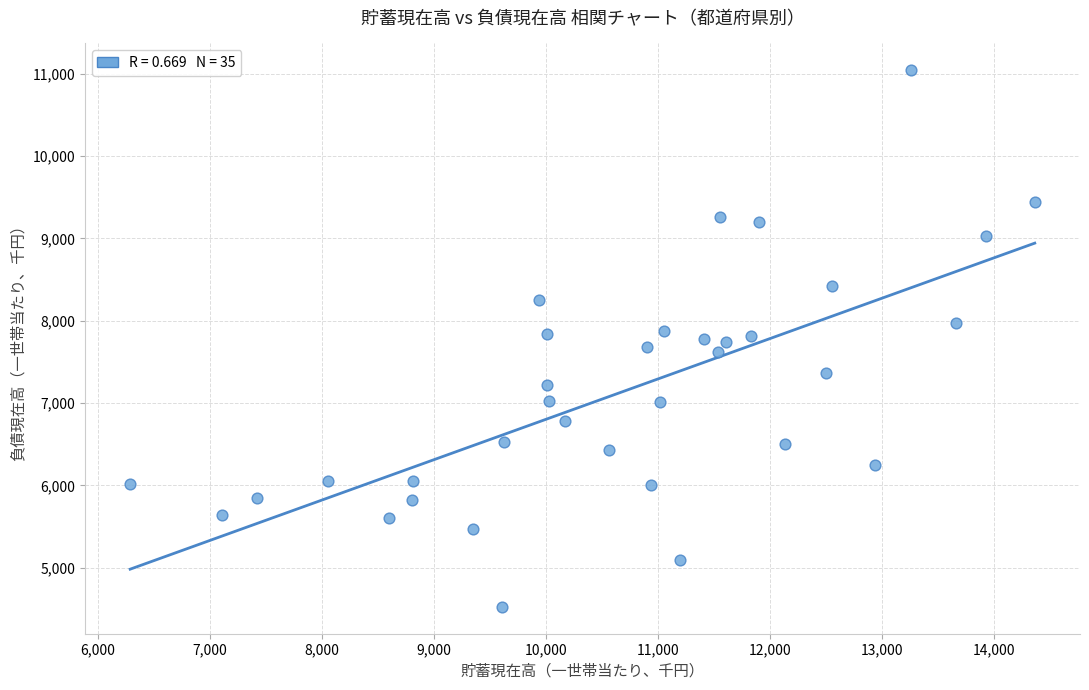

What is the range of Y values (max minus min)?

6514